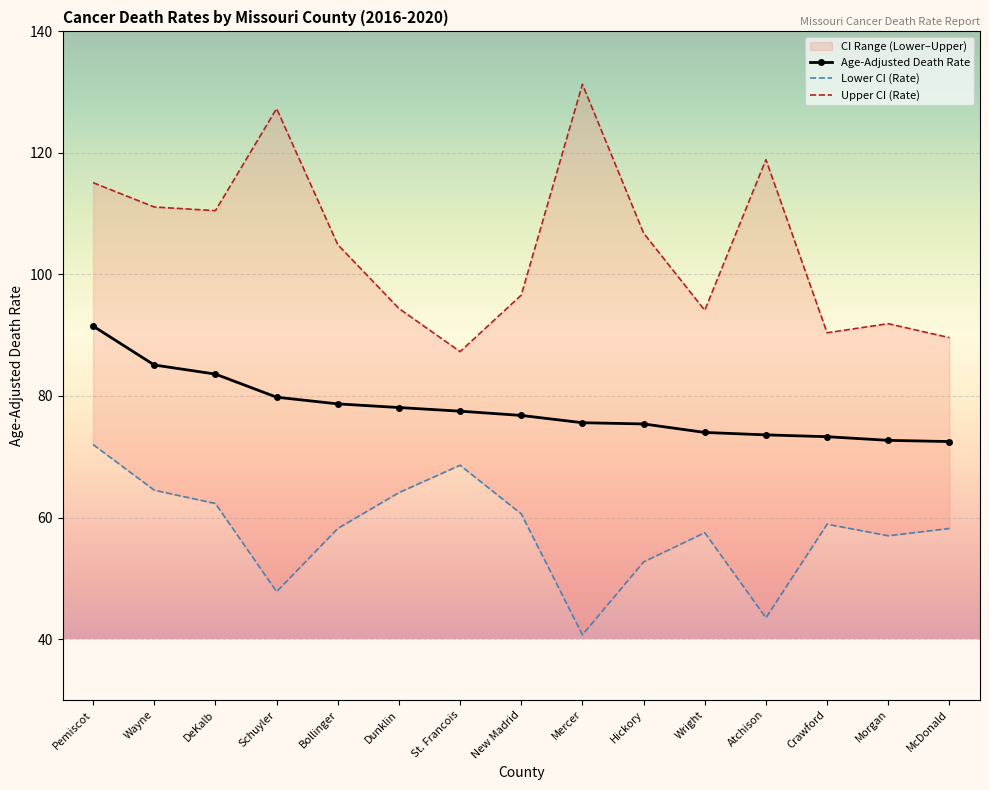

Is it true that Age-Adjusted Death Rate equals 78.1 at Dunklin?

True